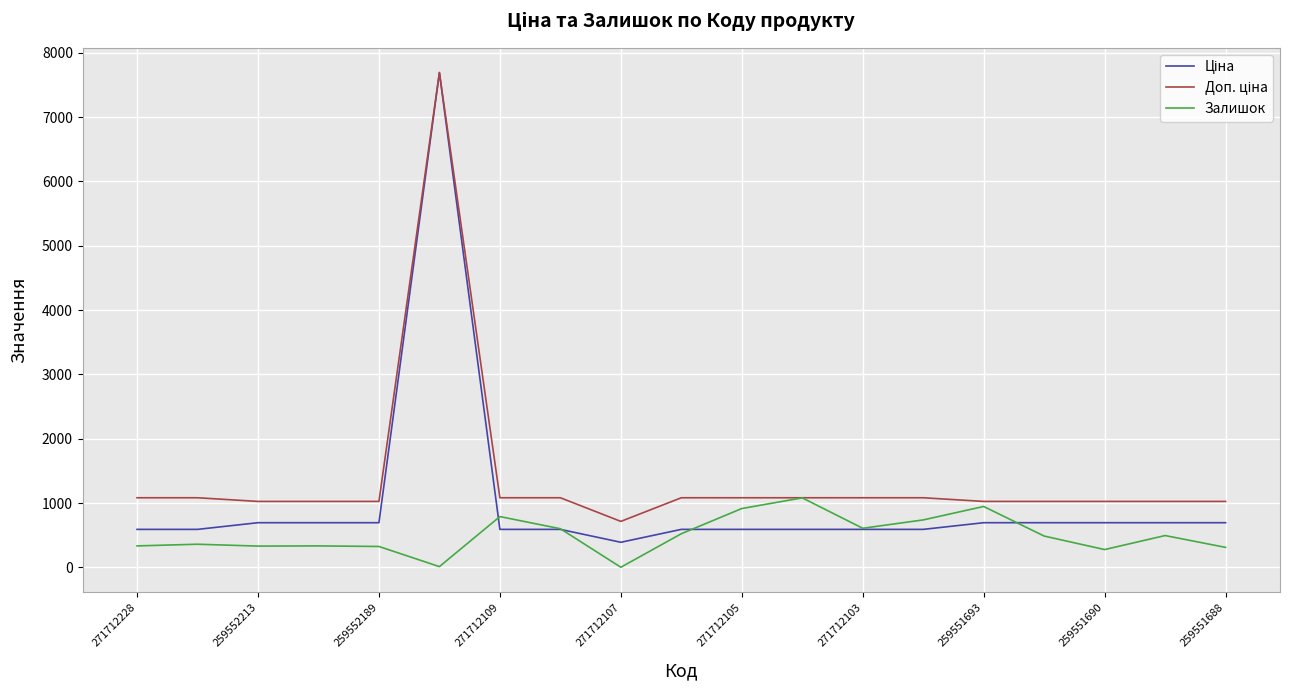

Is this an area chart (filled region under the line)?

No